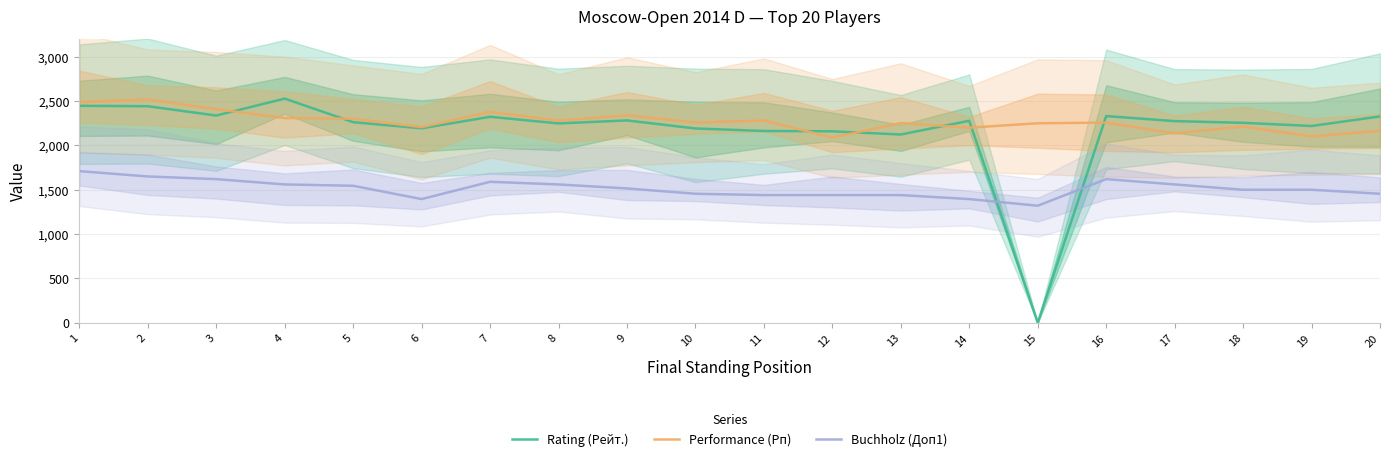

The Buchholz (Доп1) series shows 1710 at 1. True or false?

True